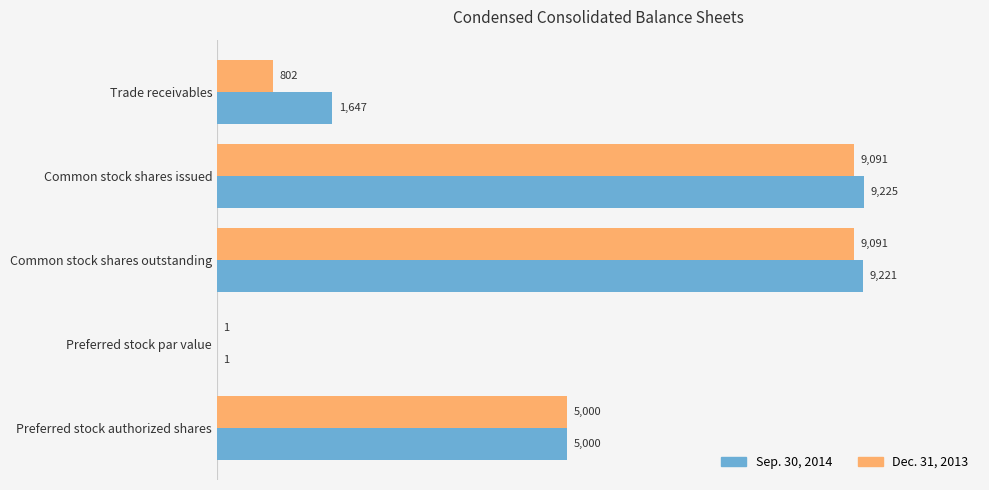

At which label is Dec. 31, 2013 closest to 4546?

Preferred stock authorized shares